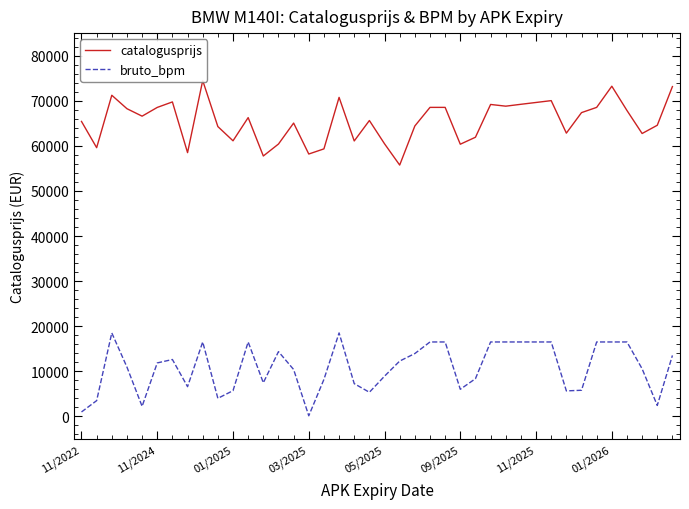

Rank the series by their maximum value, from highest to lowest.

catalogusprijs, bruto_bpm